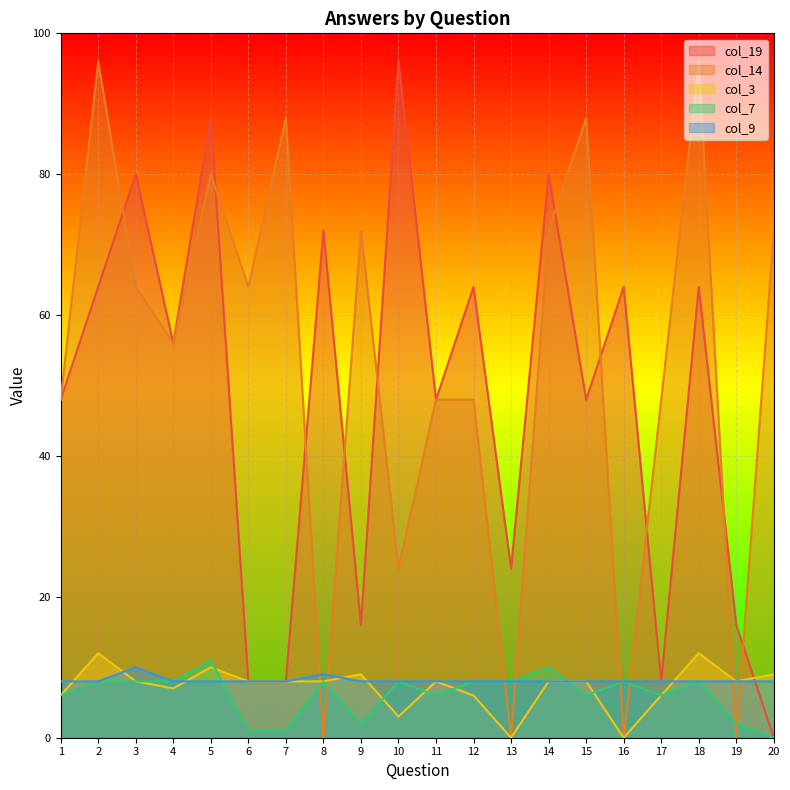

What is the sum of the col_3 values at 8 and 14?

16